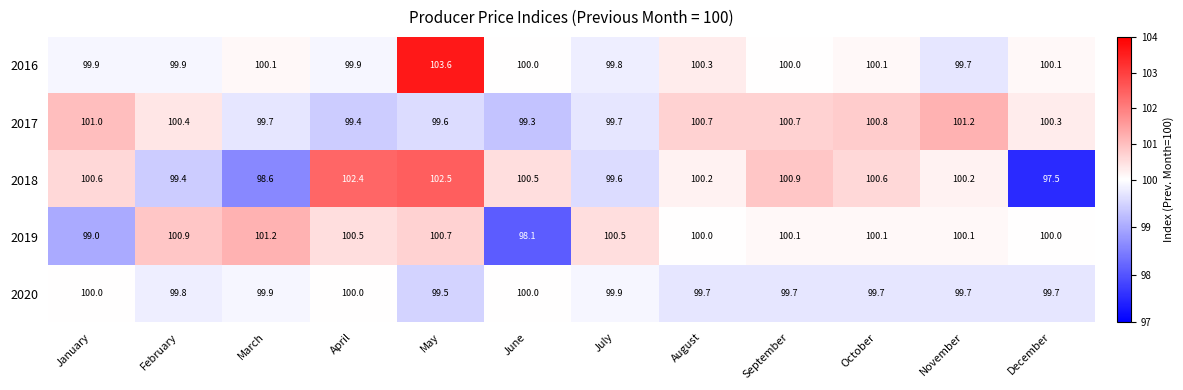

Is it true that 2020 equals 172.2 at February?

False